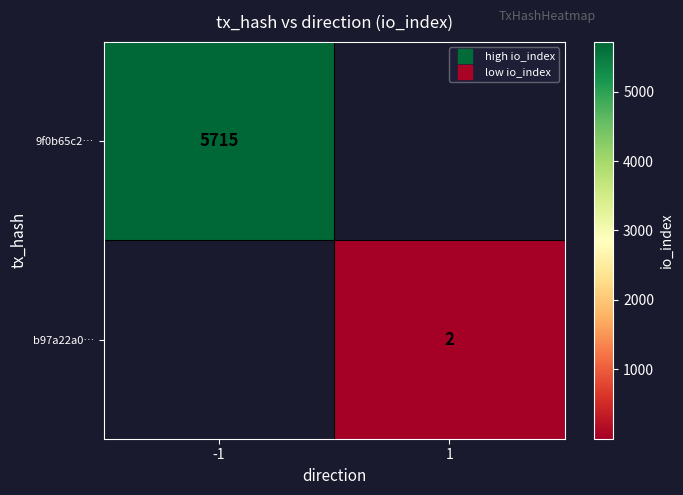

Which series has the largest range (max minus min)?

9f0b65c2…